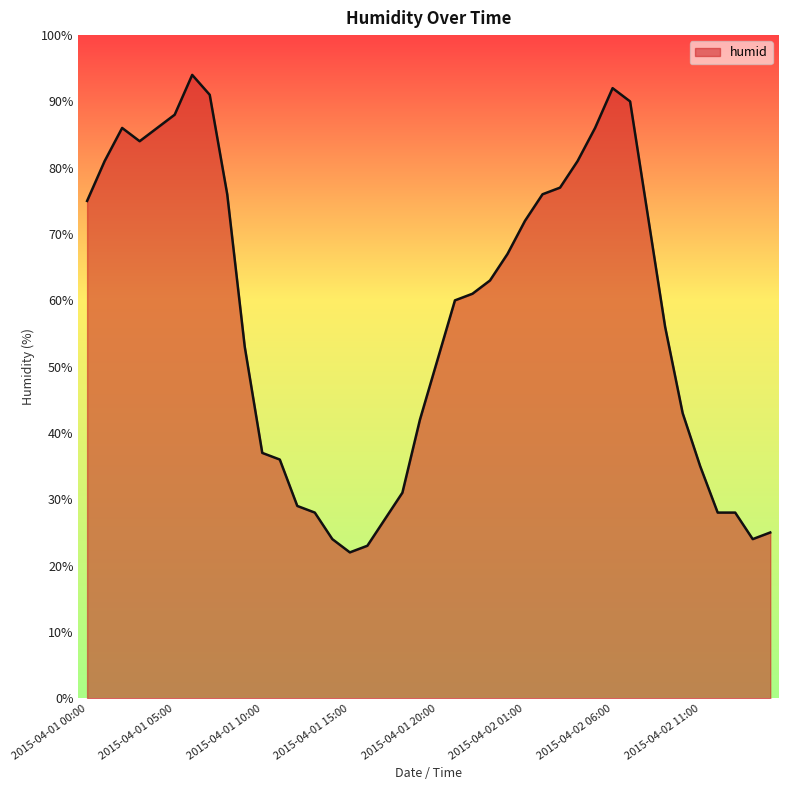

Does the chart display data point markers on the line(s)?

No